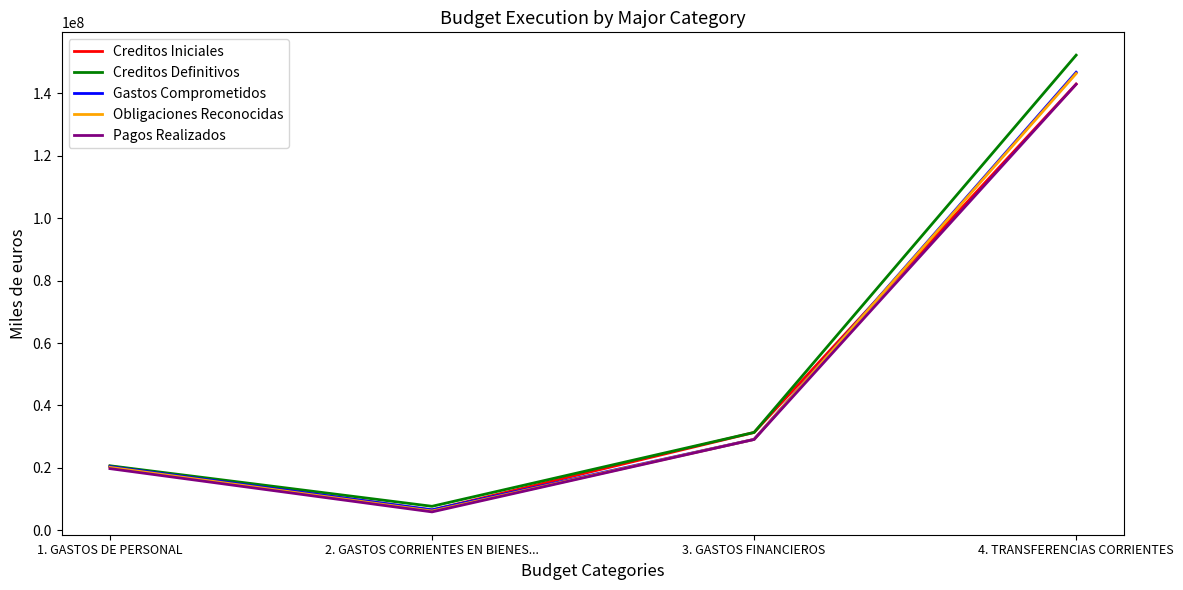

List the labels in order of Creditos Iniciales value, smallest first.

2. GASTOS CORRIENTES EN BIENES..., 1. GASTOS DE PERSONAL, 3. GASTOS FINANCIEROS, 4. TRANSFERENCIAS CORRIENTES